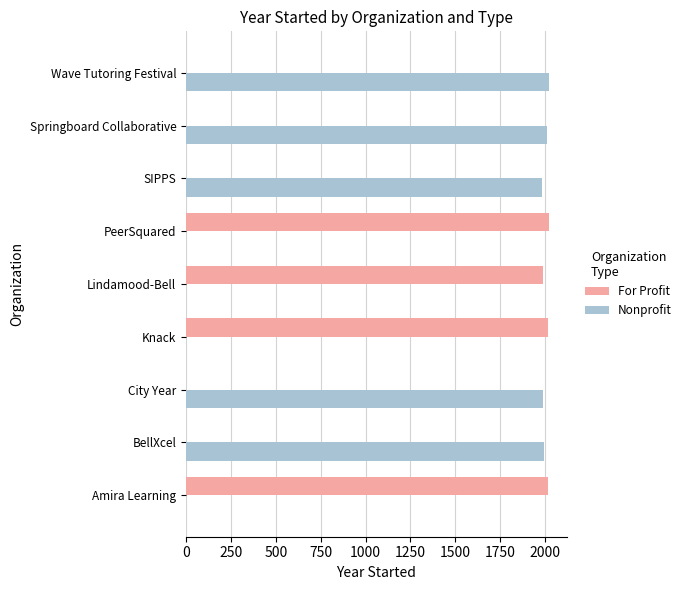

Is it true that Nonprofit equals 1988 at City Year?

True